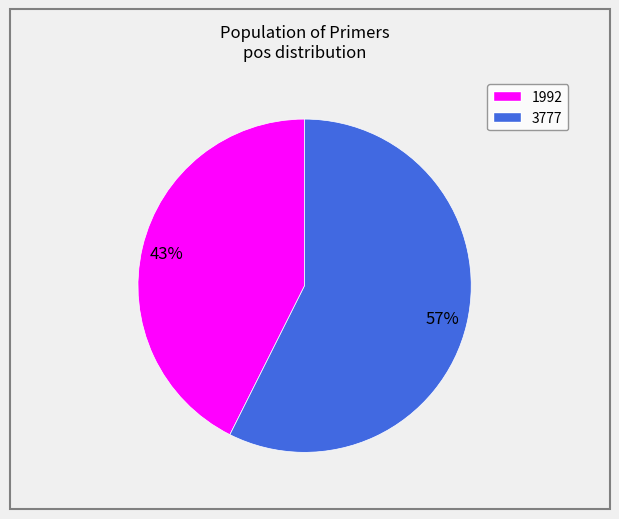

How many segments does this pie chart have?

2